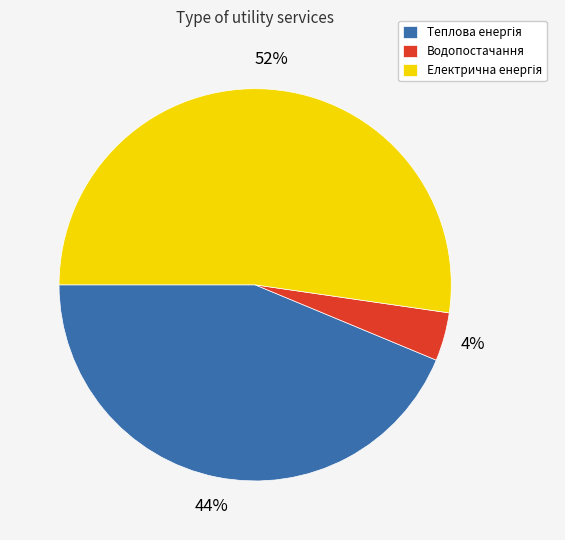

To the nearest percent, what is the difference between the largest and smallest slice percentages?

48%